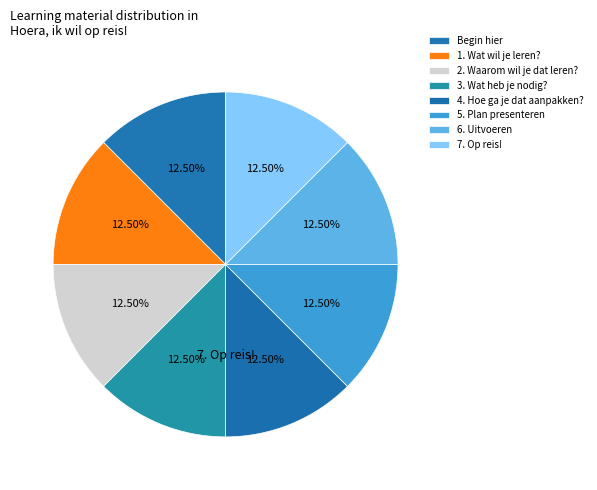

How many segments does this pie chart have?

8